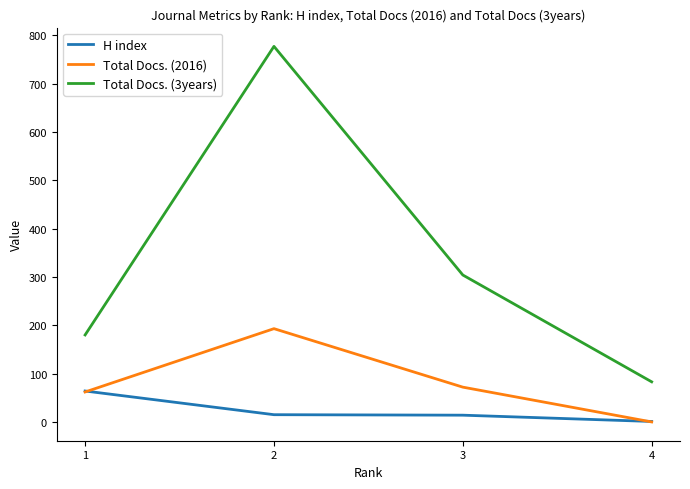

True or false: Total Docs. (3years) and H index cross at least once.

False